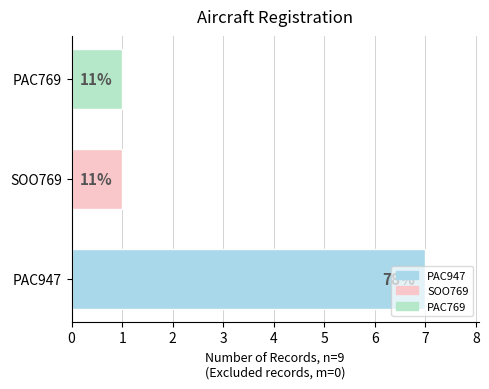

How many bars are there in total?

3